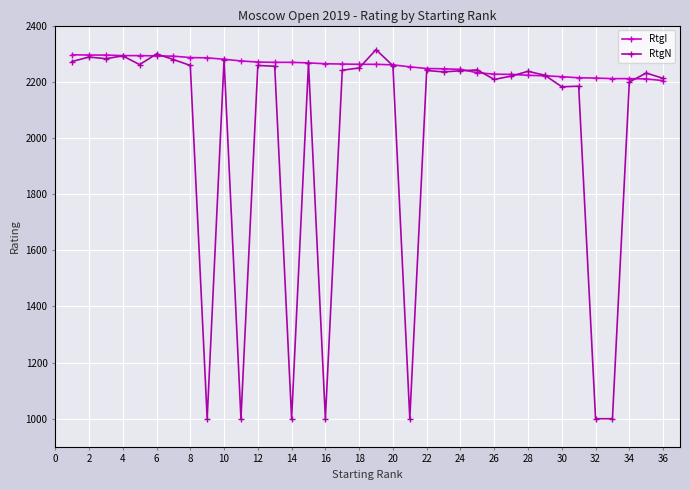

Which series has the widest spread of values?

RtgN